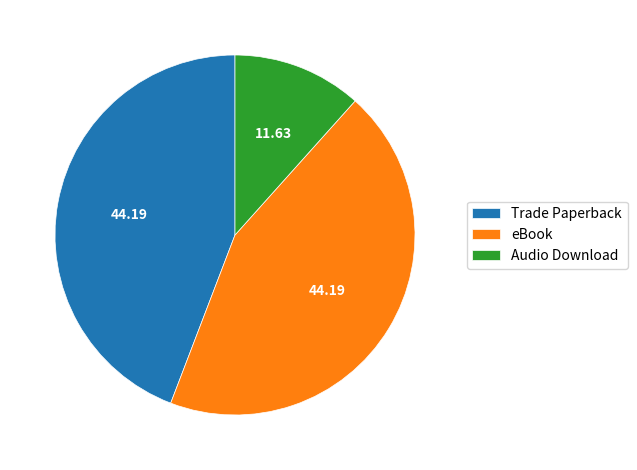

What is the smallest slice in the pie chart?

Audio Download